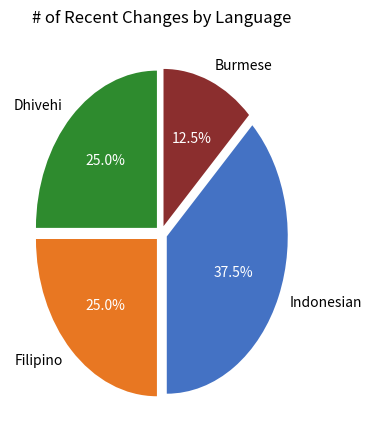

Which category has the smallest portion of the pie?

Burmese